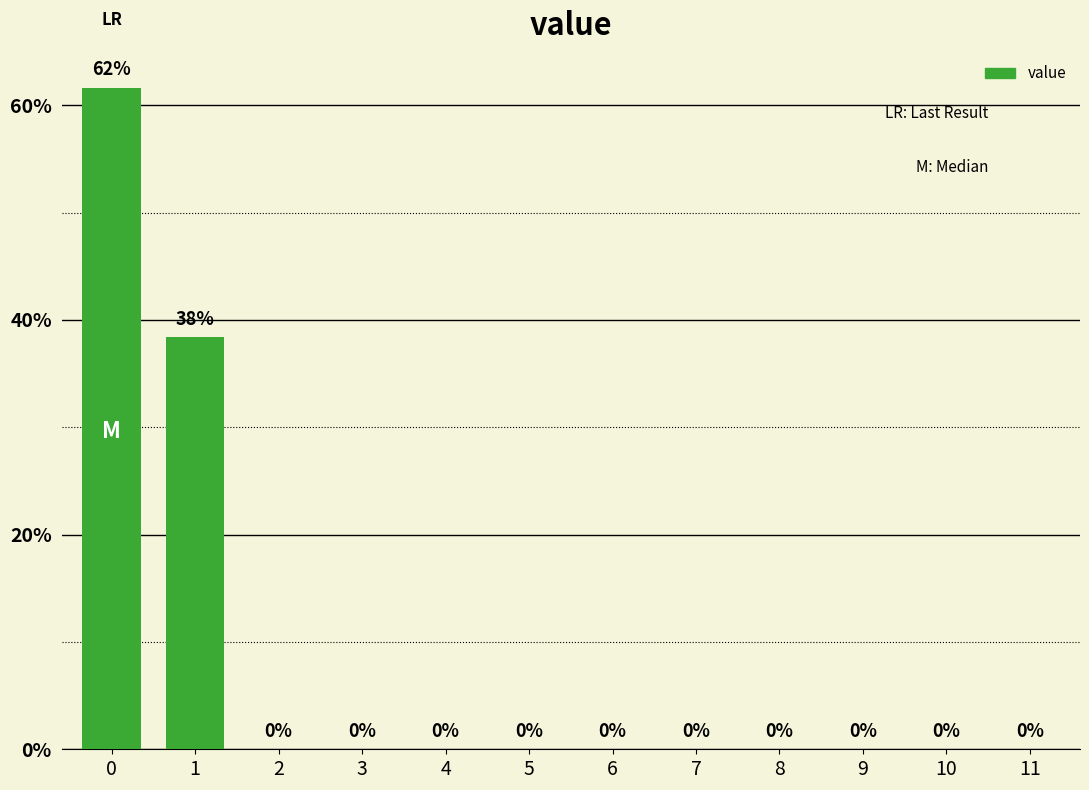

What is the sum of all values?

100.0